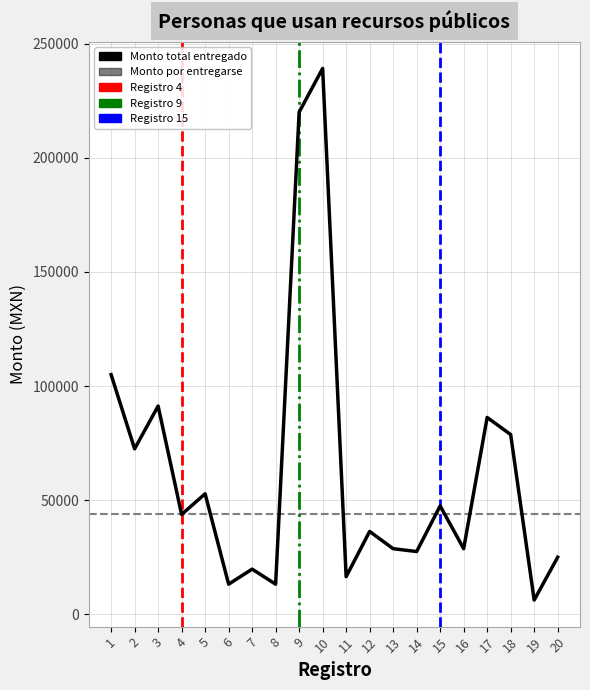

What is the value of the Monto por entregarse point at the 10th from the left?

239150